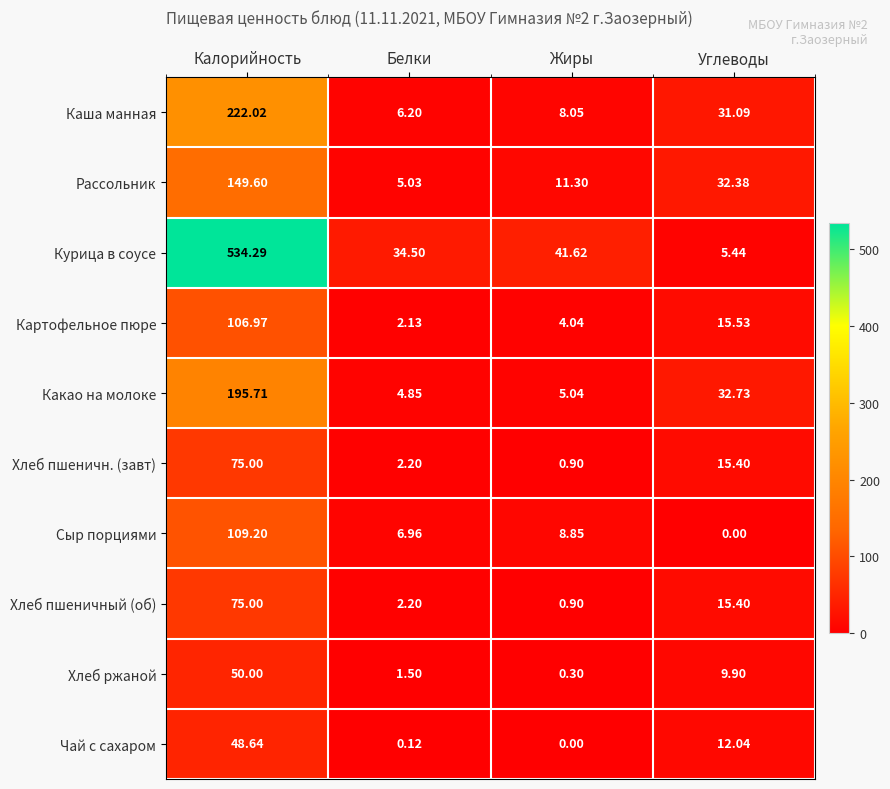

Between Белки and Жиры, which series saw the biggest shift?

Курица в соусе